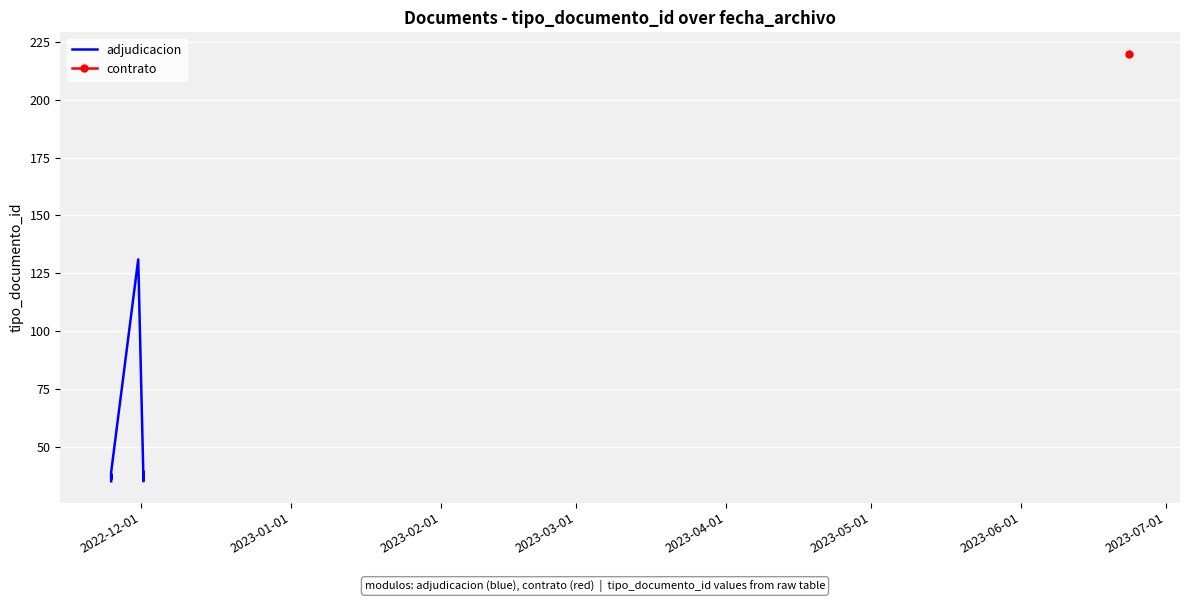

How many interior local valleys (lower than both neighbors) does the data have?

3